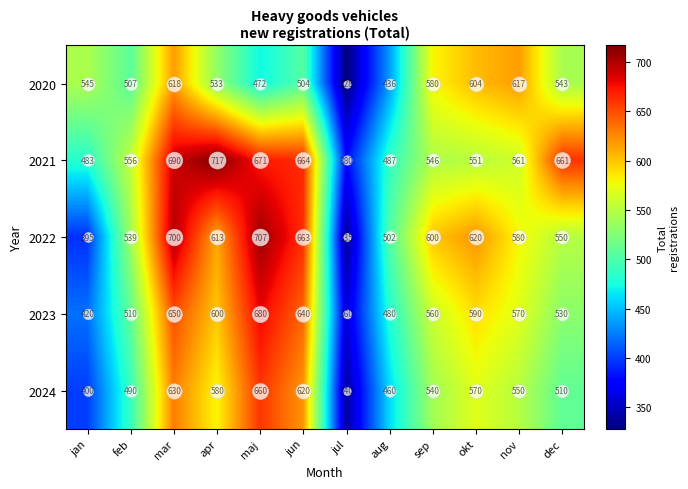

At which category is the sum across all series the highest?

mar